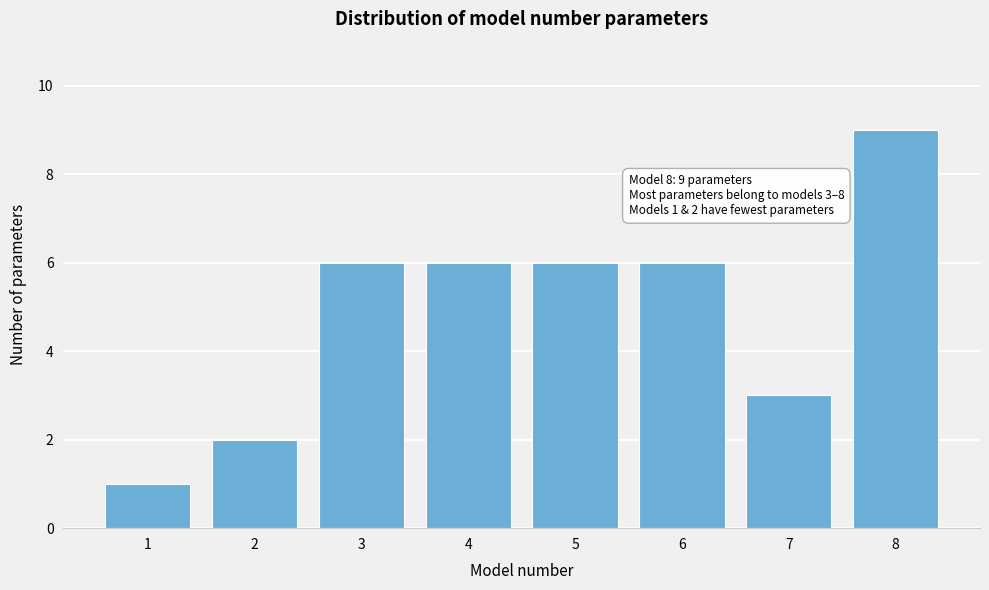

Reading left to right, transcribe all the data shown in this chart.

1=1	2=2	3=6	4=6	5=6	6=6	7=3	8=9